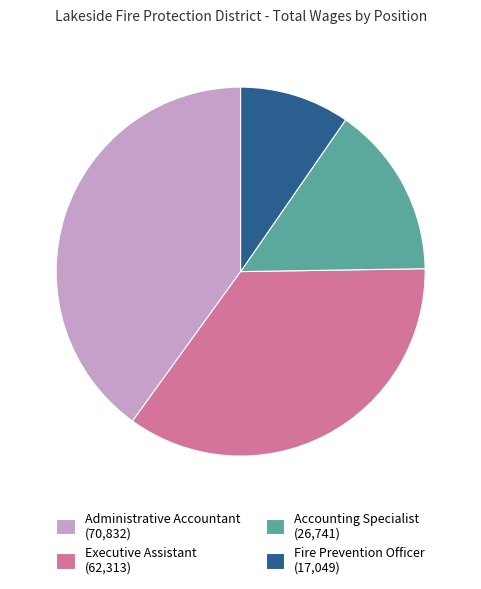

Count the number of slices in the pie.

4